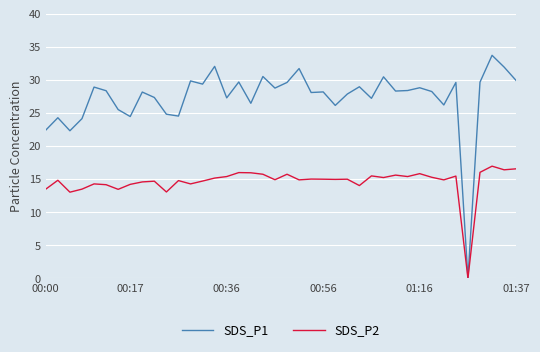

List the series in order of their overall mean, highest first.

SDS_P1, SDS_P2